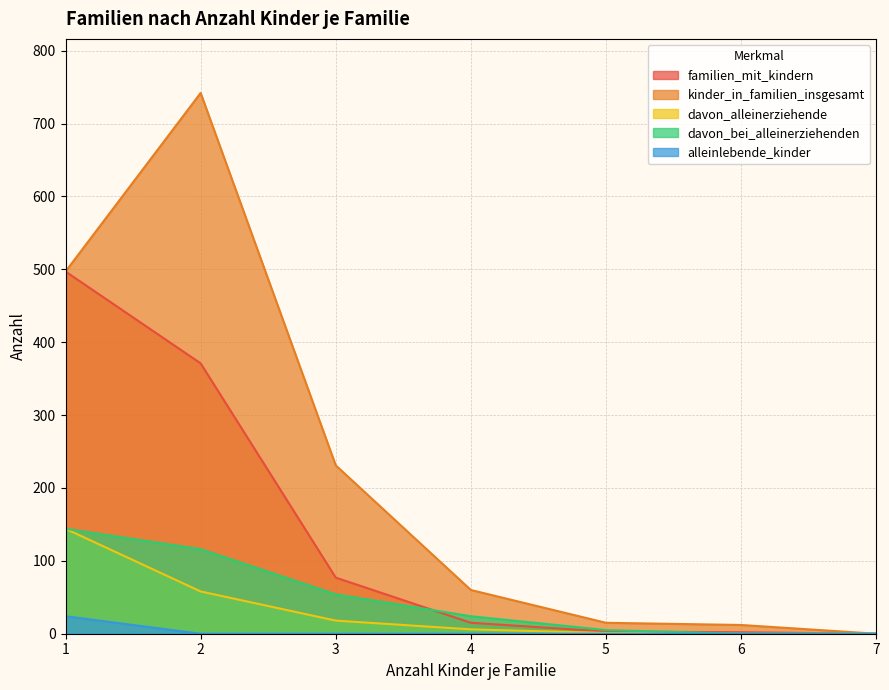

At which category is the sum across all series the highest?

1